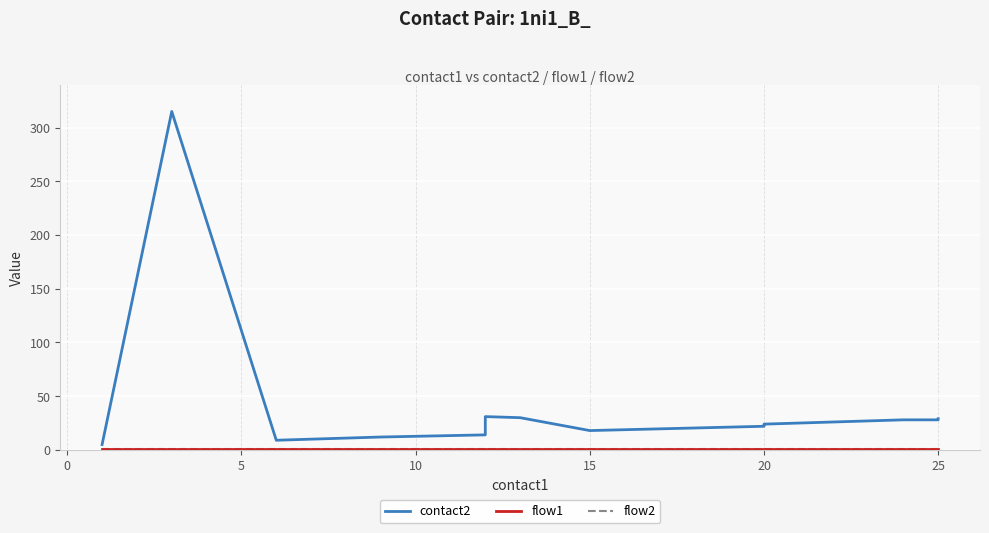

Reading left to right, what are all the values shown in this chart?

contact2: 5	315	9	10	11	12	14	30	31	30	18	22	23	24	25	26	27	28	28	29
flow1: 1	1	1	1	1	1	1	1	1	1	1	1	1	1	1	1	1	1	1	1
flow2: 1	1	1	1	1	1	1	1	1	1	1	1	1	1	1	1	1	1	1	1